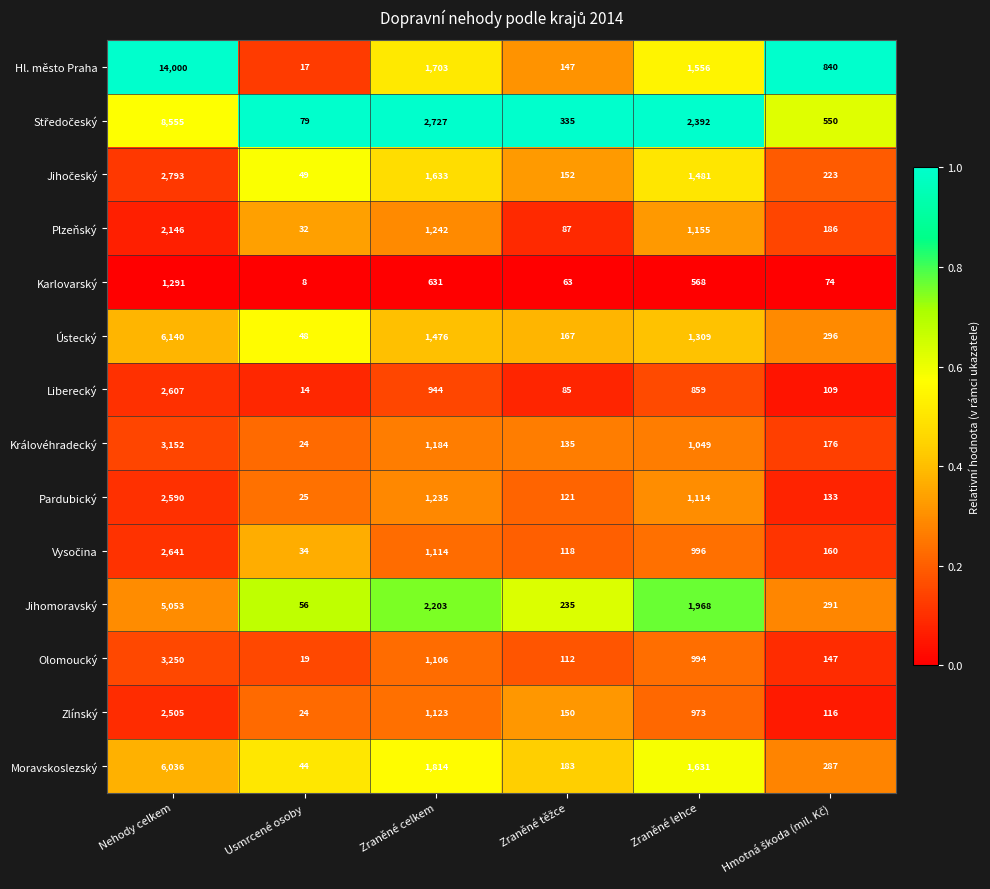

What is the smallest value displayed?

8